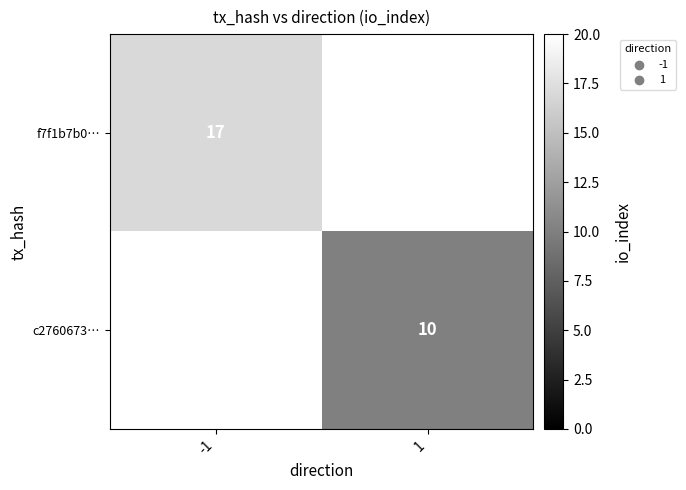

Between 1 and -1, which is larger?

-1